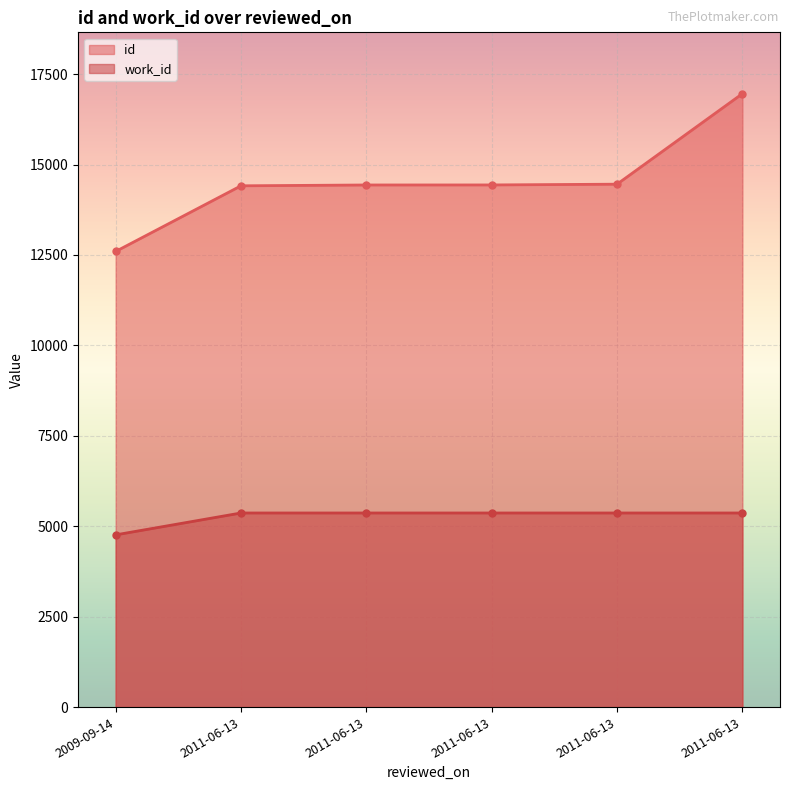

Count the number of data series in this chart.

2